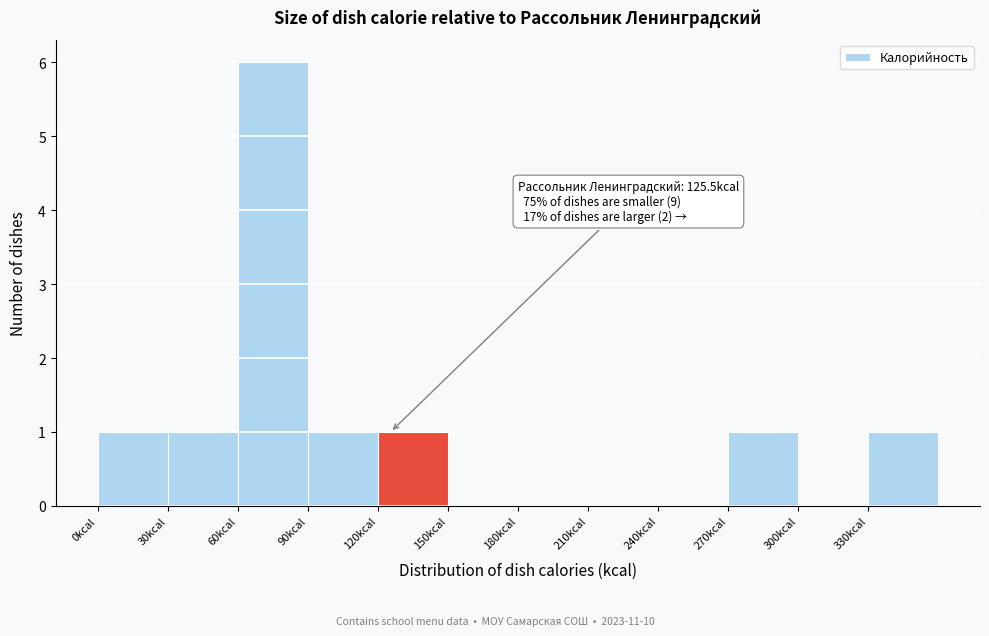

Over which range of the x-axis is the bar tallest?

60 to 90